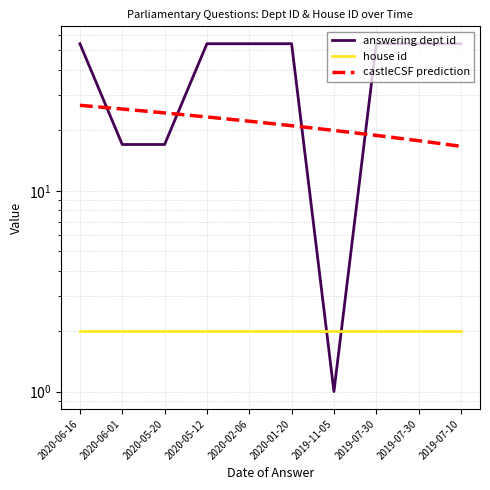

What are all the series names shown in the legend?

answering dept id, house id, castleCSF prediction